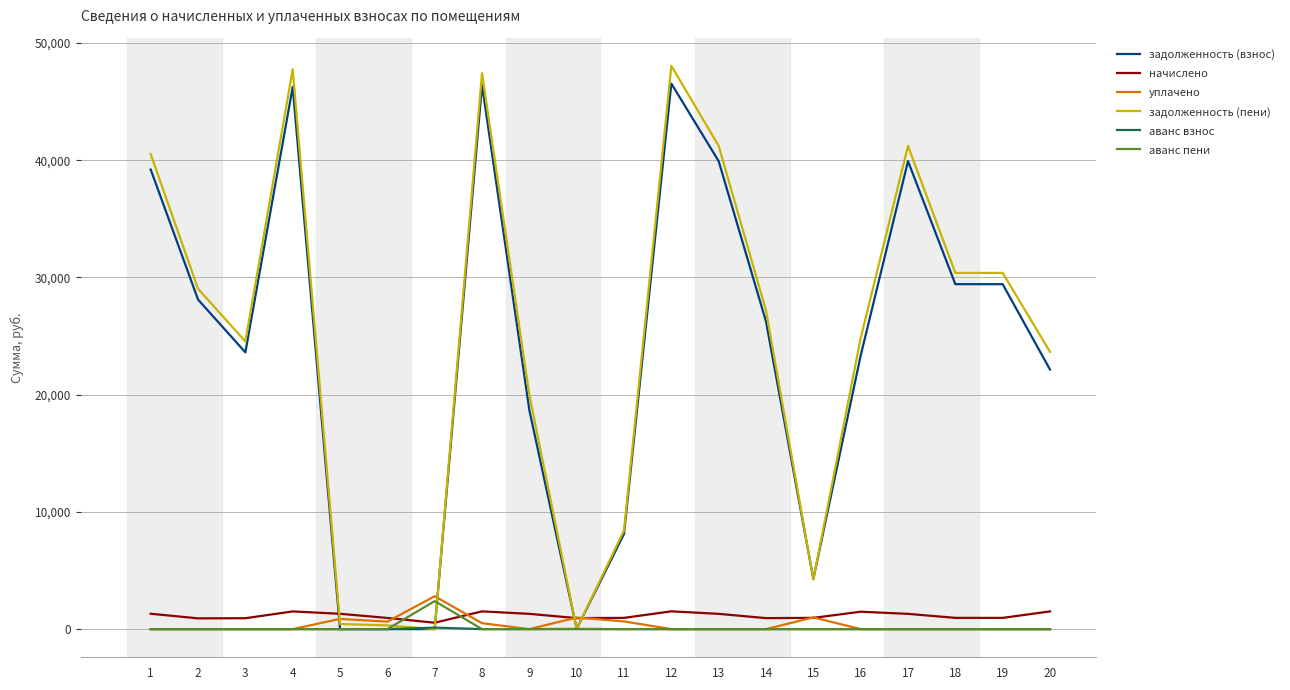

What is the spread (max minus min) of values at 9?

19979.2